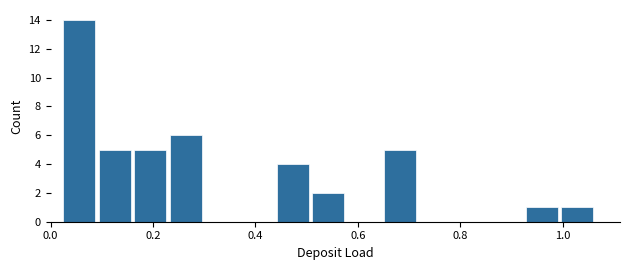

Around what value on the x-axis is the tallest bar? Give the approximate position of its centre, as read against the axis.

0.06